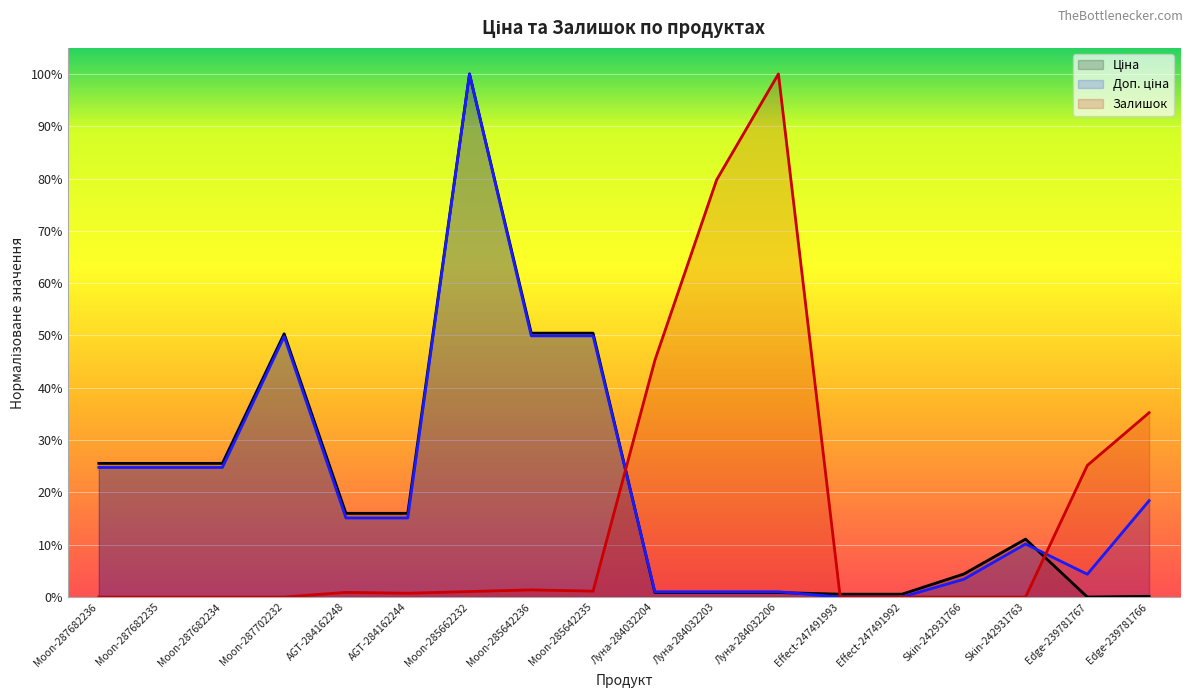

Reading right to left, list all the values displayed in this chart.

Ціна: 0.0	0.0	0.1	0.0	0.0	0.0	0.0	0.0	0.0	0.5	0.5	1.0	0.2	0.2	0.5	0.3	0.3	0.3
Доп. ціна: 0.2	0.0	0.1	0.0	0.0	0.0	0.0	0.0	0.0	0.5	0.5	1.0	0.2	0.2	0.5	0.2	0.2	0.2
Залишок: 0.4	0.3	0.0	0.0	0.0	0.0	1.0	0.8	0.5	0.0	0.0	0.0	0.0	0.0	0.0	0.0	0.0	0.0